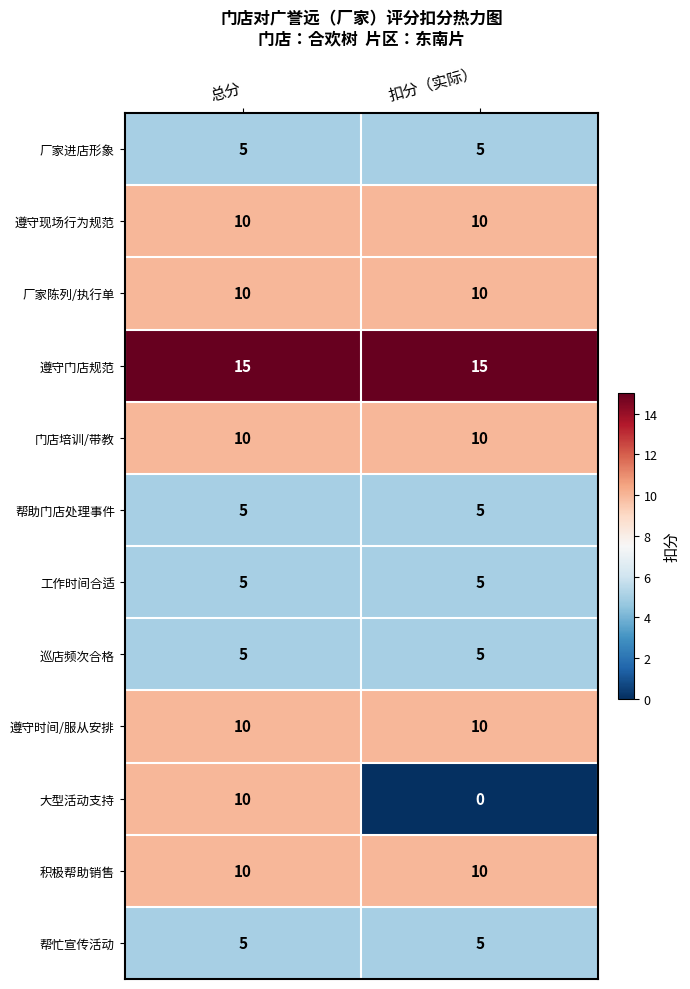

Which label corresponds to the smallest value in the chart?

扣分（实际）